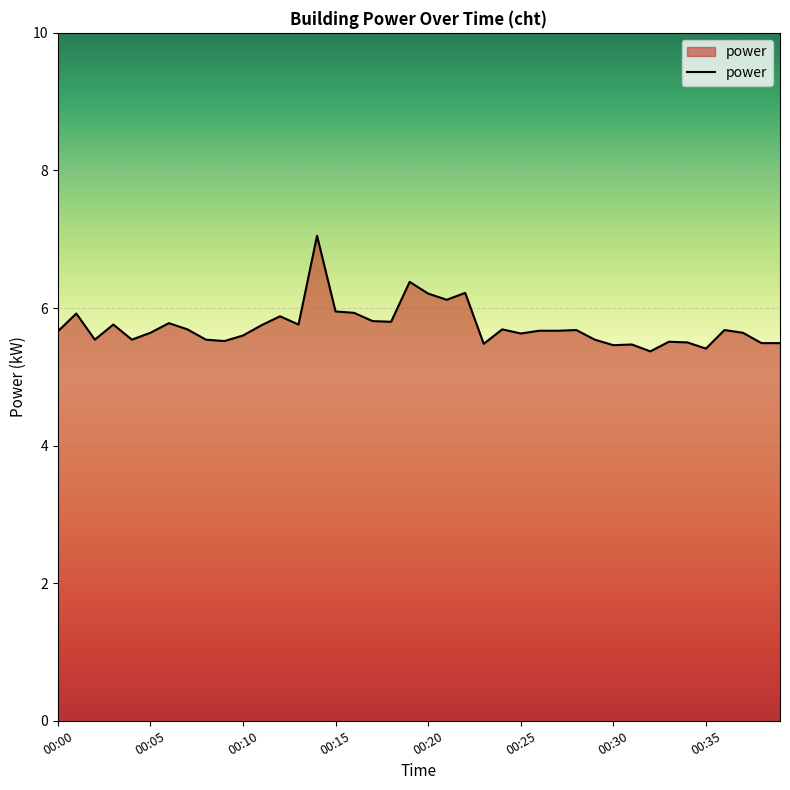

What is the smallest value displayed?

5.4